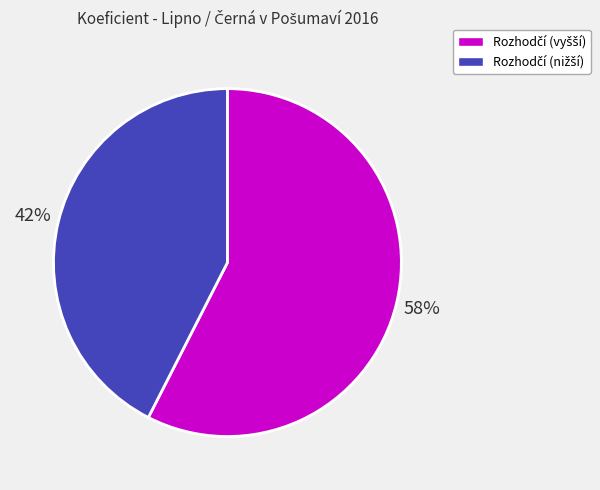

To the nearest percent, what is the average slice percentage?

50%